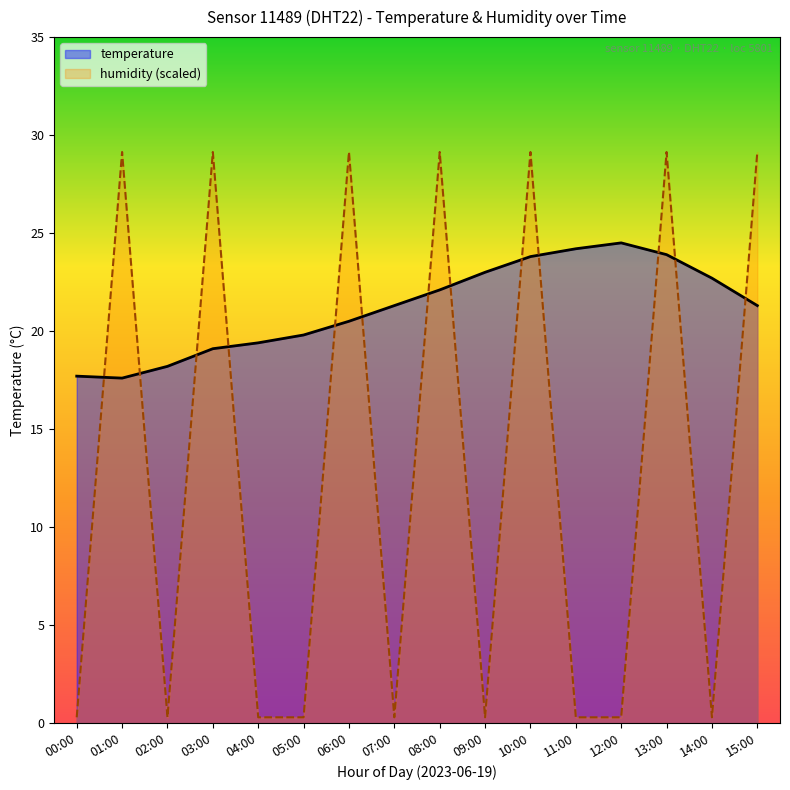

What is the value of the humidity point at the 15th from the left?

0.3